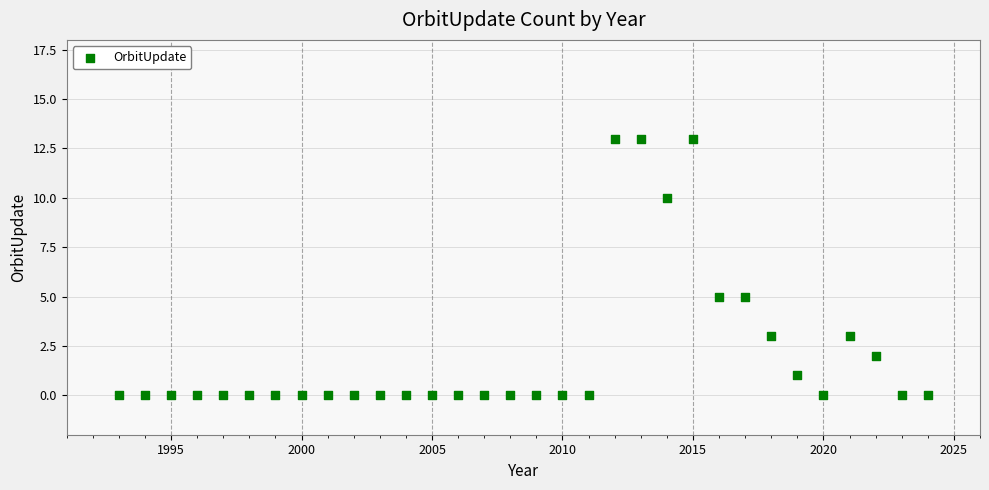

What is the range of X values (max minus min)?

31